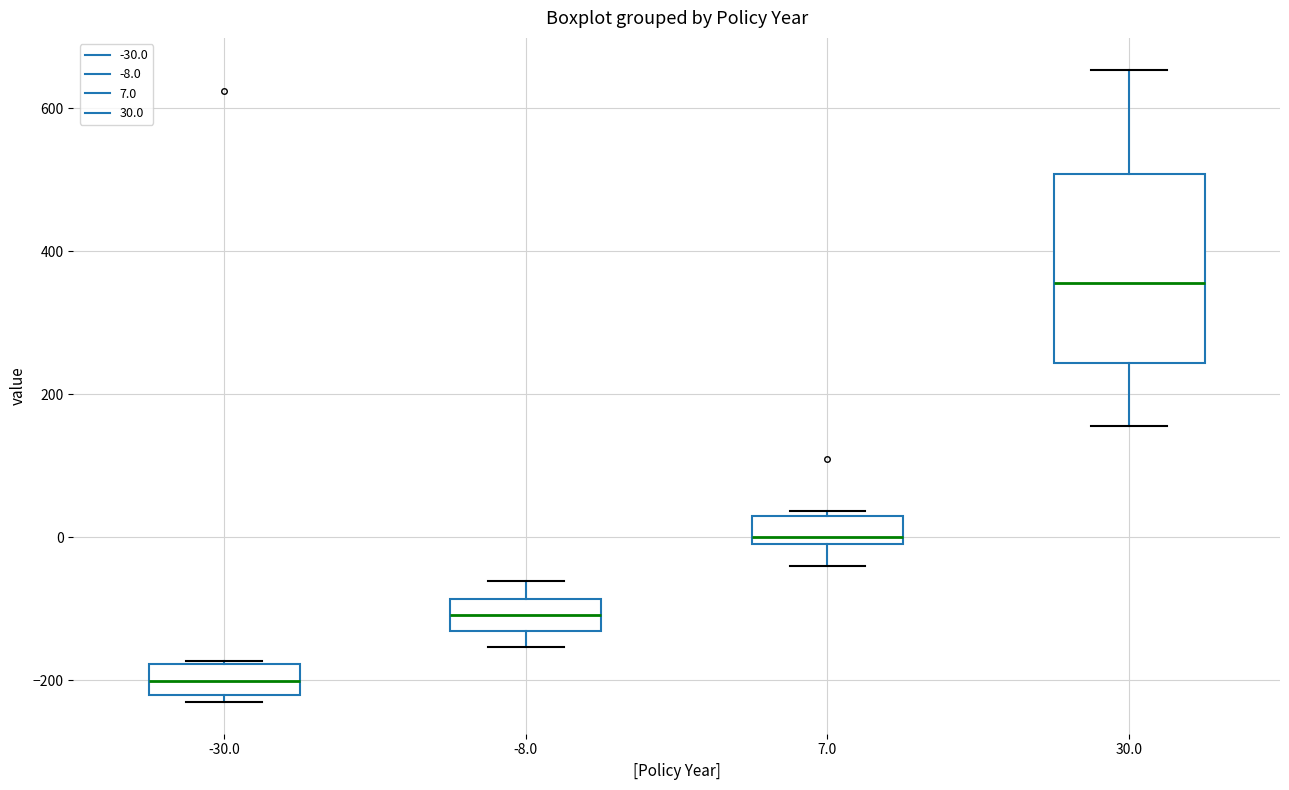

Reading left to right, read every box against the y-axis: the position of its median line, the range the box covers, and the ends of its whiskers. The values are not printed on the chart, so give them approximately, as read against the axis.

-30.0: median -200, box -220 to -180, whiskers -240 to -180
-8.0: median -100, box -140 to -80, whiskers -160 to -60
7.0: median 0 (just above the box's lower edge), box 0 to 20, whiskers -40 to 40
30.0: median 360, box 240 to 500, whiskers 160 to 660